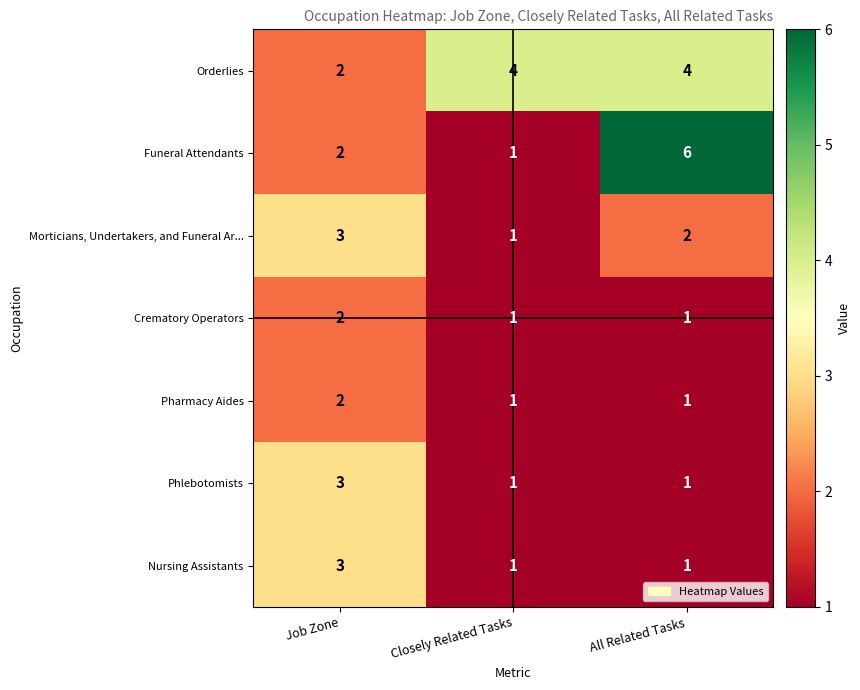

Reading right to left, extract all data points from this chart.

Orderlies: 4	4	2
Funeral Attendants: 6	1	2
Morticians, Undertakers, and Funeral Ar...: 2	1	3
Crematory Operators: 1	1	2
Pharmacy Aides: 1	1	2
Phlebotomists: 1	1	3
Nursing Assistants: 1	1	3